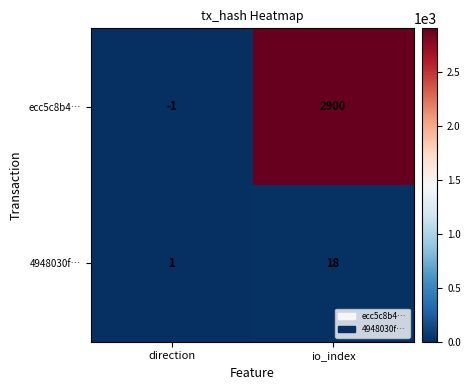

Reading left to right, transcribe all the data shown in this chart.

ecc5c8b4…: direction=-1	io_index=2900
4948030f…: direction=1	io_index=18